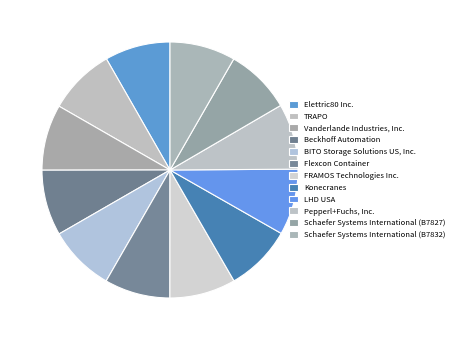

How many slices are in this pie chart?

12